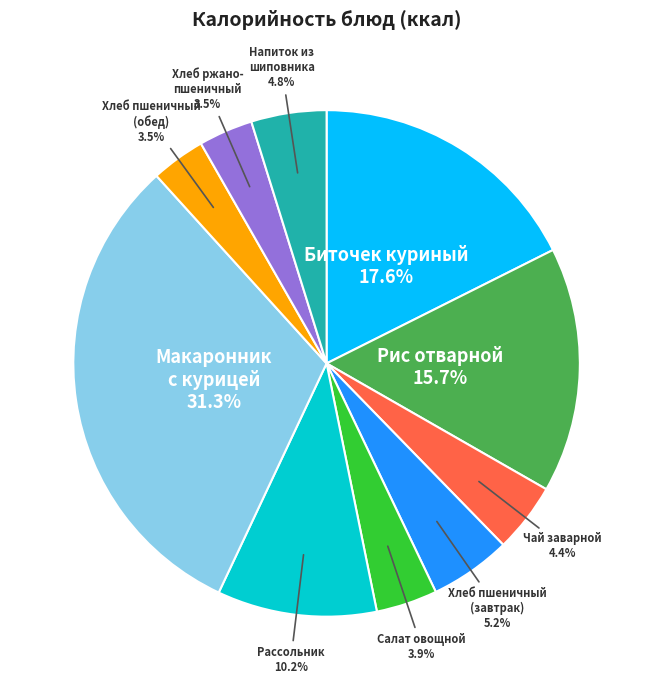

How many slices are in this pie chart?

10